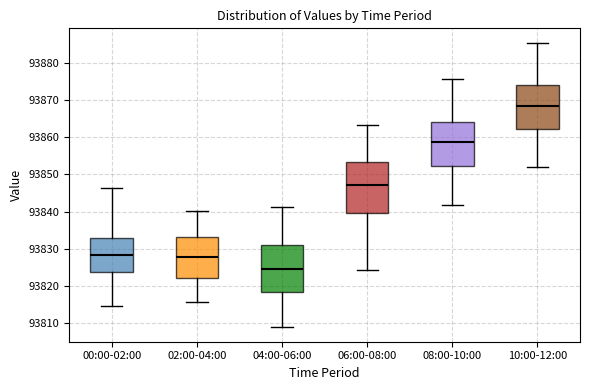

Reading left to right, transcribe this box plot: for each box, give where its median line is, the range the box spans, and where its two whiskers end, as read against the y-axis. The values are not printed on the chart, so give them approximately, as read against the axis.

00:00-02:00: median 93828, box 93824 to 93833, whiskers 93815 to 93846
02:00-04:00: median 93828, box 93822 to 93833, whiskers 93816 to 93840
04:00-06:00: median 93825, box 93818 to 93831, whiskers 93809 to 93841
06:00-08:00: median 93847, box 93840 to 93853, whiskers 93824 to 93863
08:00-10:00: median 93859, box 93852 to 93864, whiskers 93842 to 93876
10:00-12:00: median 93869, box 93862 to 93874, whiskers 93852 to 93886